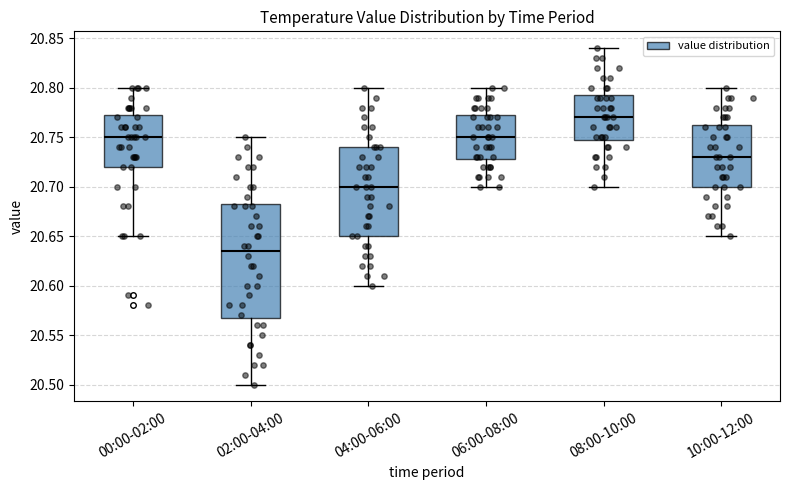

Where does the lower whisker of the box for 10:00-12:00 end on the y-axis? The values are not printed on the chart, so give them approximately, as read against the axis.

20.650